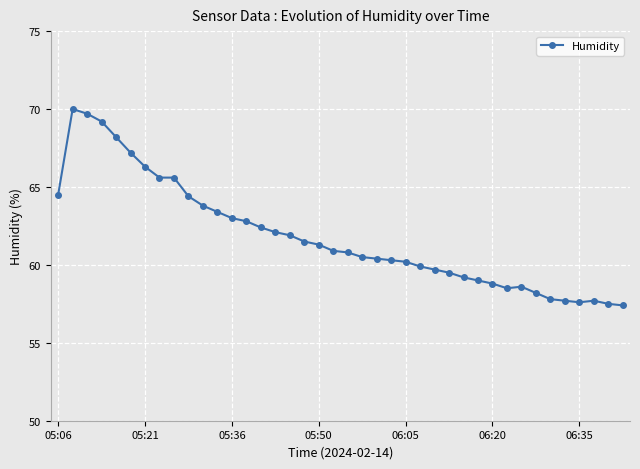

True or false: there are more than 1 points higher than both neighbors.

True